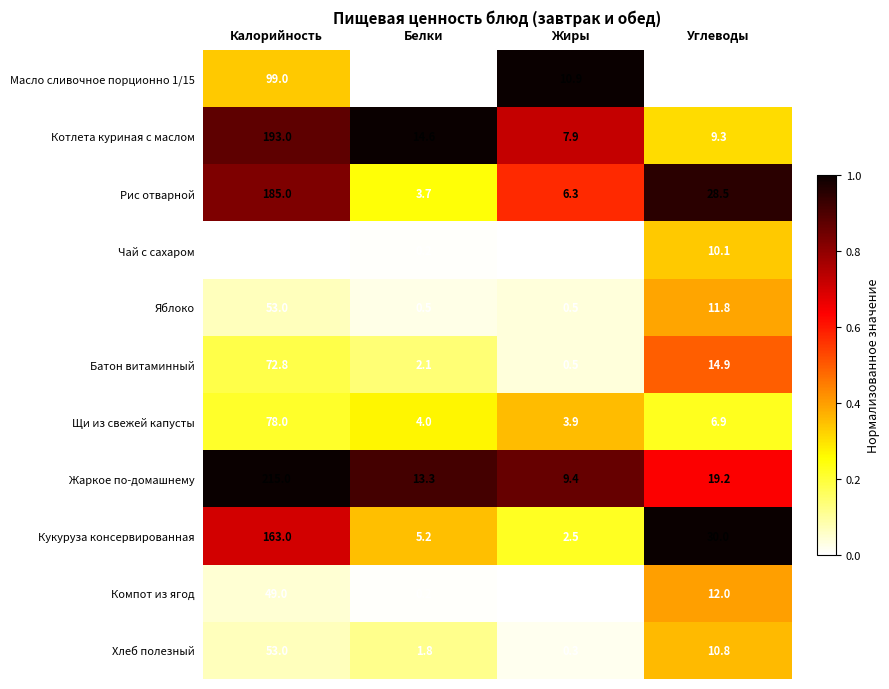

What value does the Батон витаминный series have at Белки?

2.1